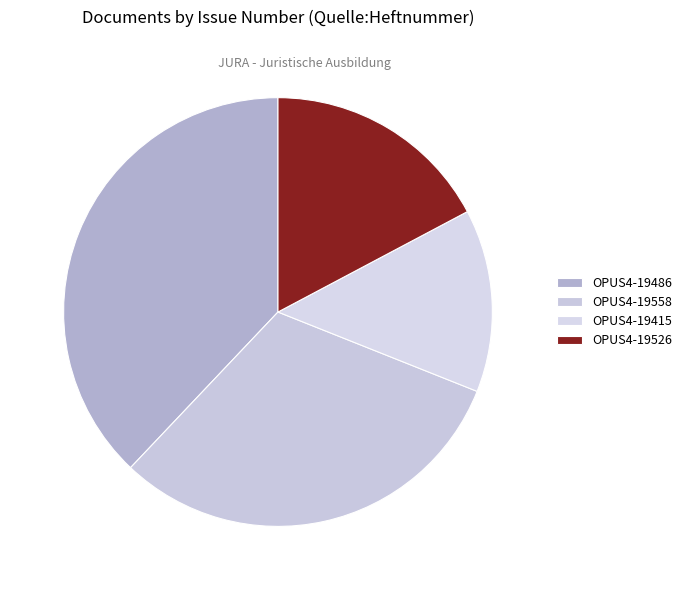

Which category has the smallest portion of the pie?

OPUS4-19415